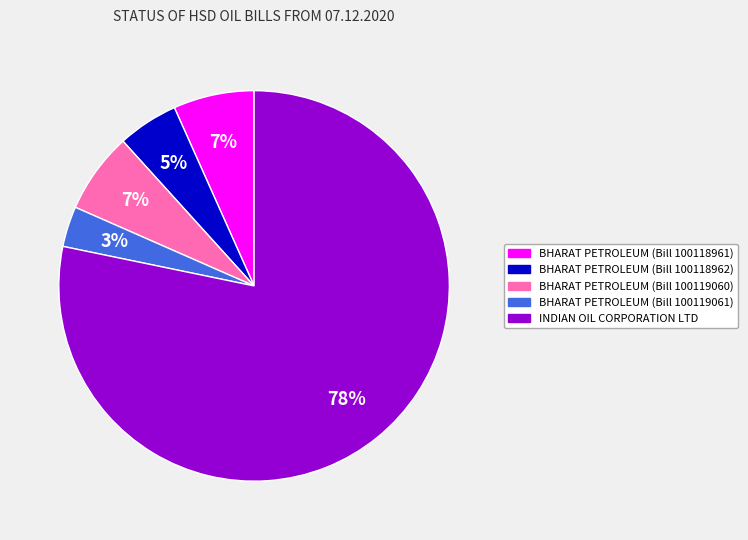

Which has a higher value, BHARAT PETROLEUM (Bill 100119061) or BHARAT PETROLEUM (Bill 100118961)?

BHARAT PETROLEUM (Bill 100118961)